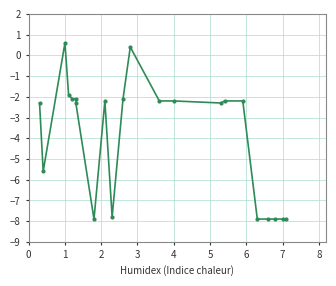

Rank the categories by value from highest to lowest.

2, 11, 3, 4, 5, 10, 8, 12, 13, 15, 16, 0, 6, 14, 1, 9, 7, 17, 18, 19, 20, 21